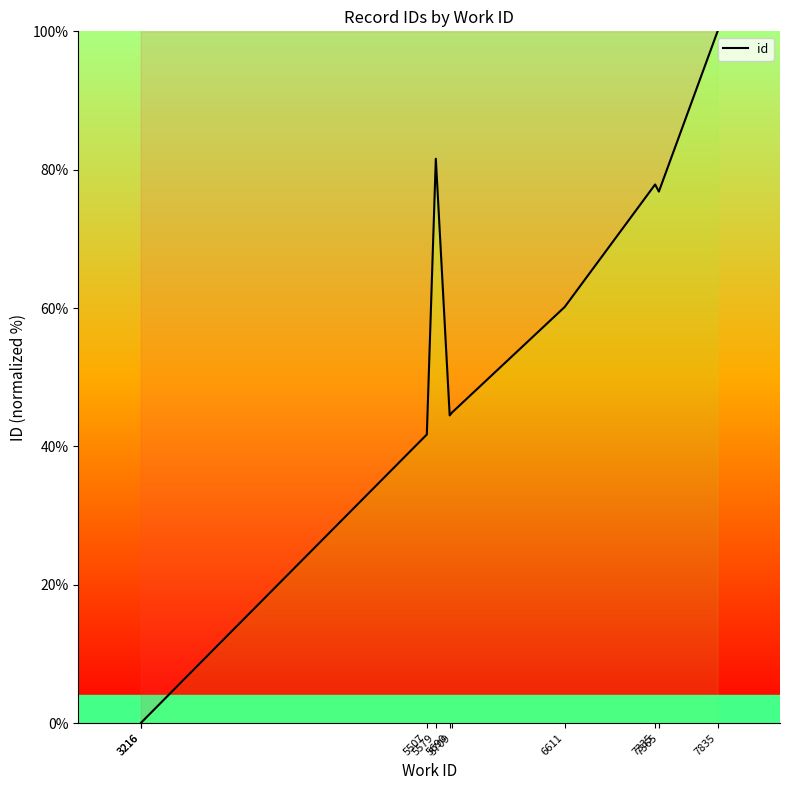

List the labels in order of value, smallest first.

3216, 3216, 5507, 5690, 5709, 6611, 7365, 7335, 5579, 7835